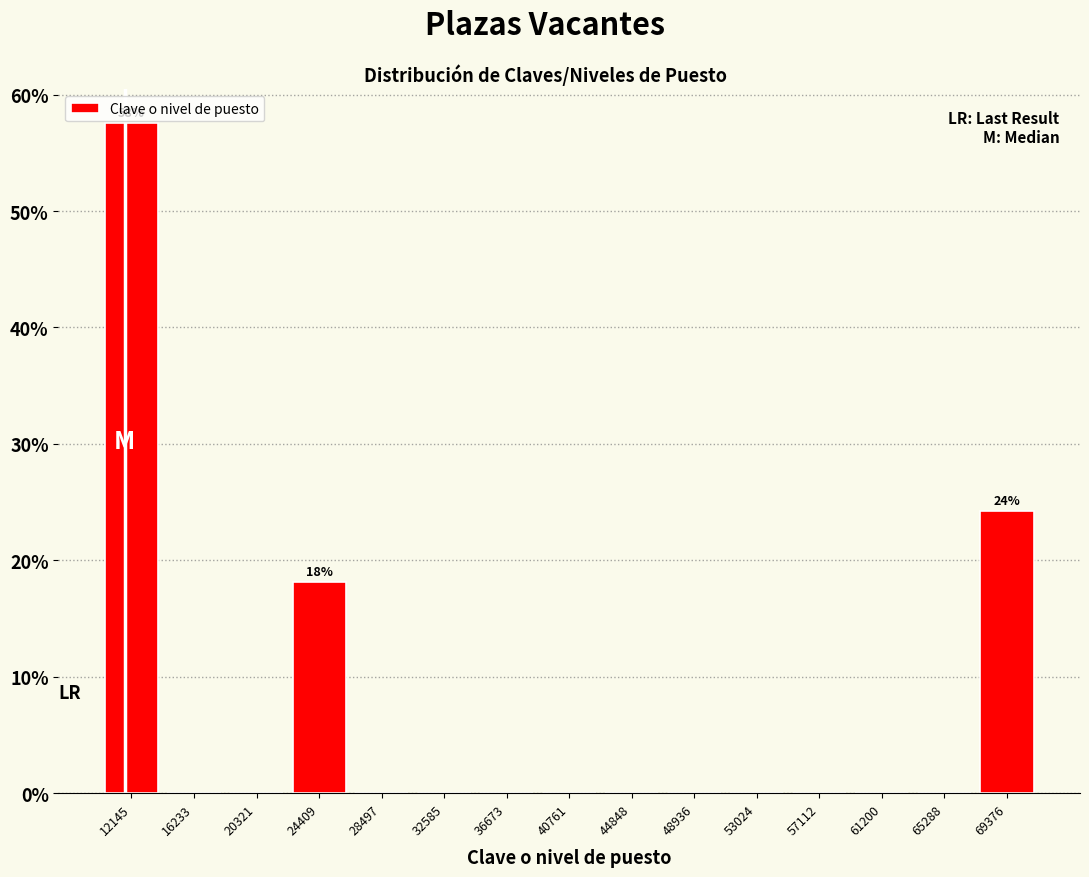

Which range on the x-axis has the tallest bar?

10000 to 14000